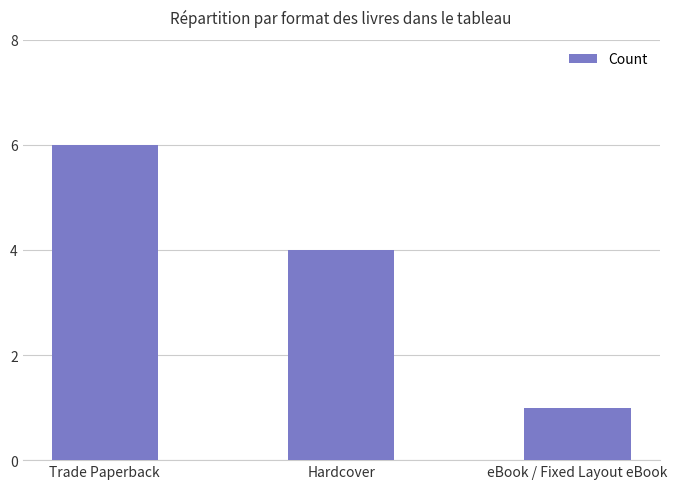

What is the smallest value displayed?

1